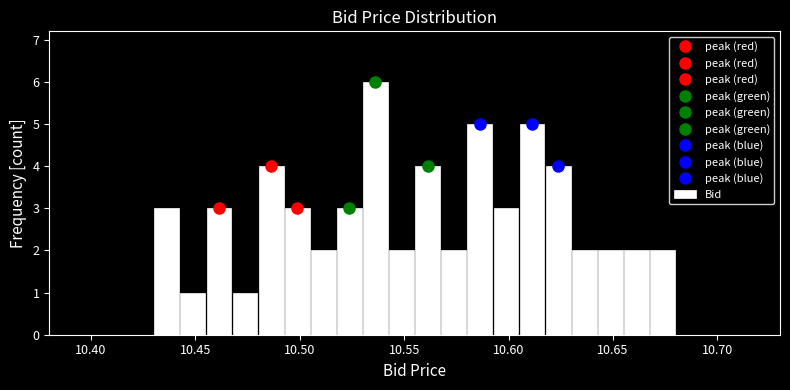

Read against the x-axis, roughly where is the centre of the tallest bar?

10.535